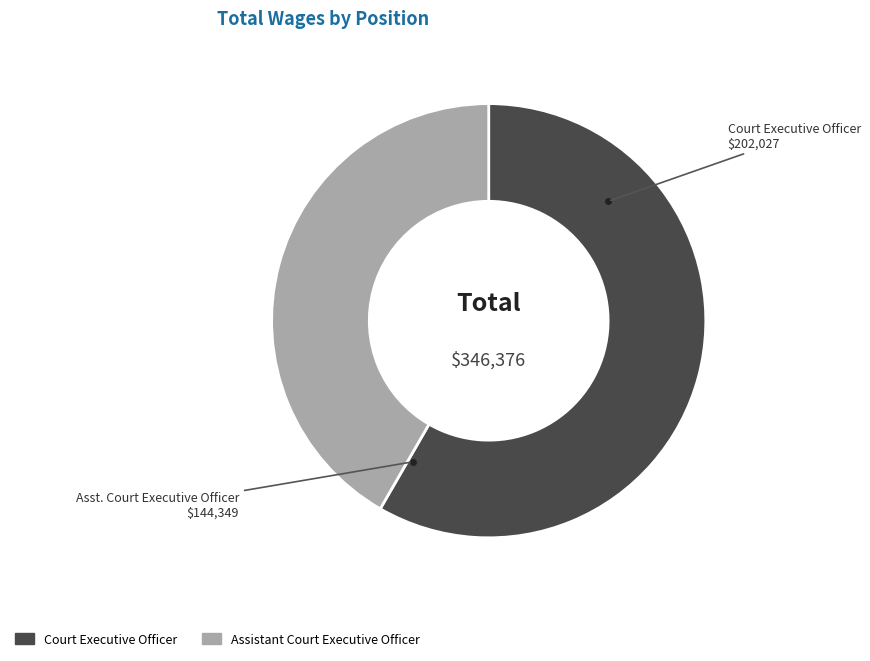

Which category accounts for the majority?

Court Executive Officer